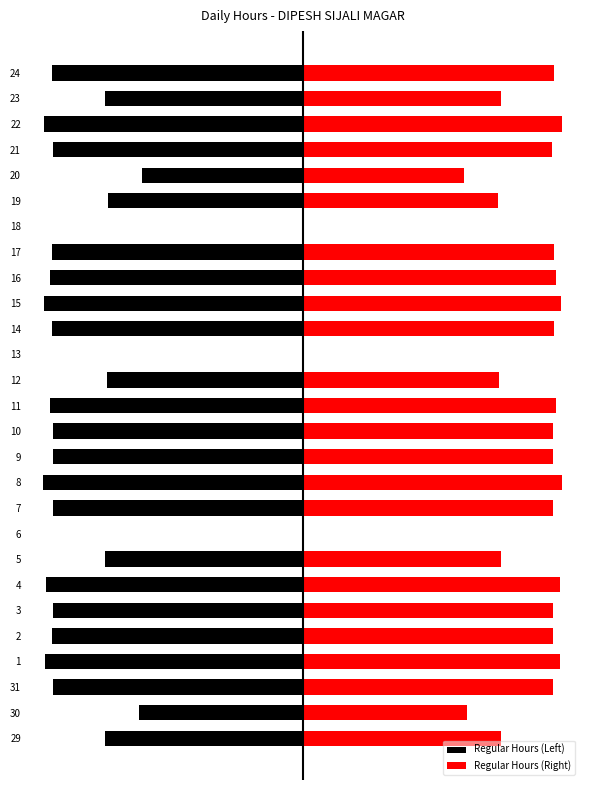

How many groups of bars are there?

27